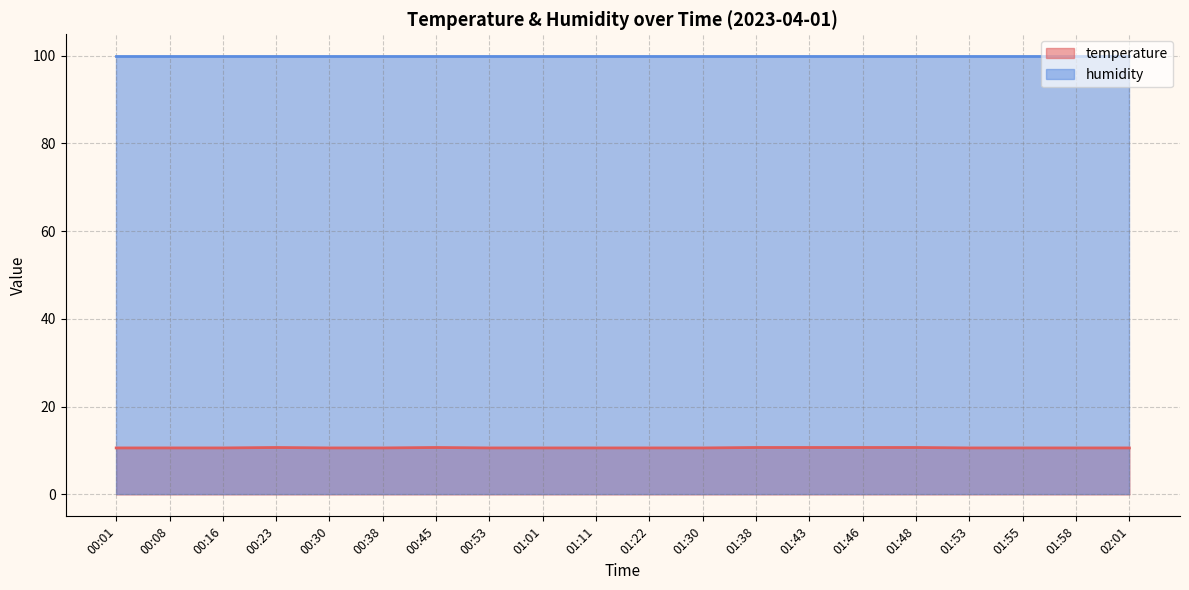

What is the sum of the values at 00:30 and 01:01?

21.2